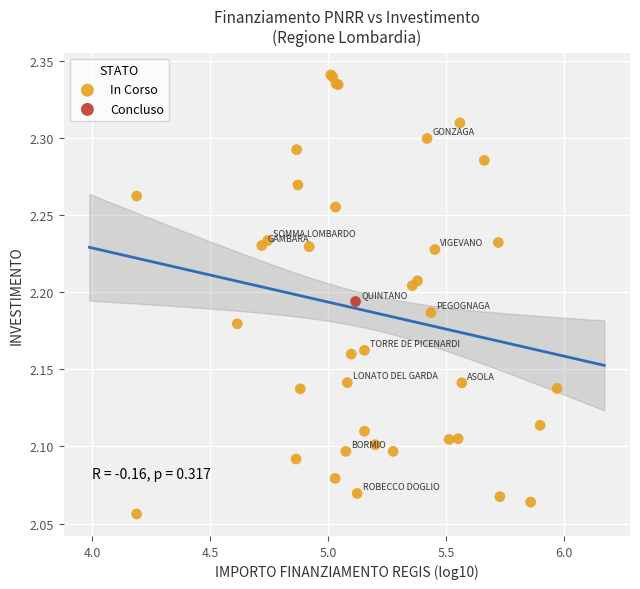

What are all the series names shown in the legend?

In Corso, Concluso